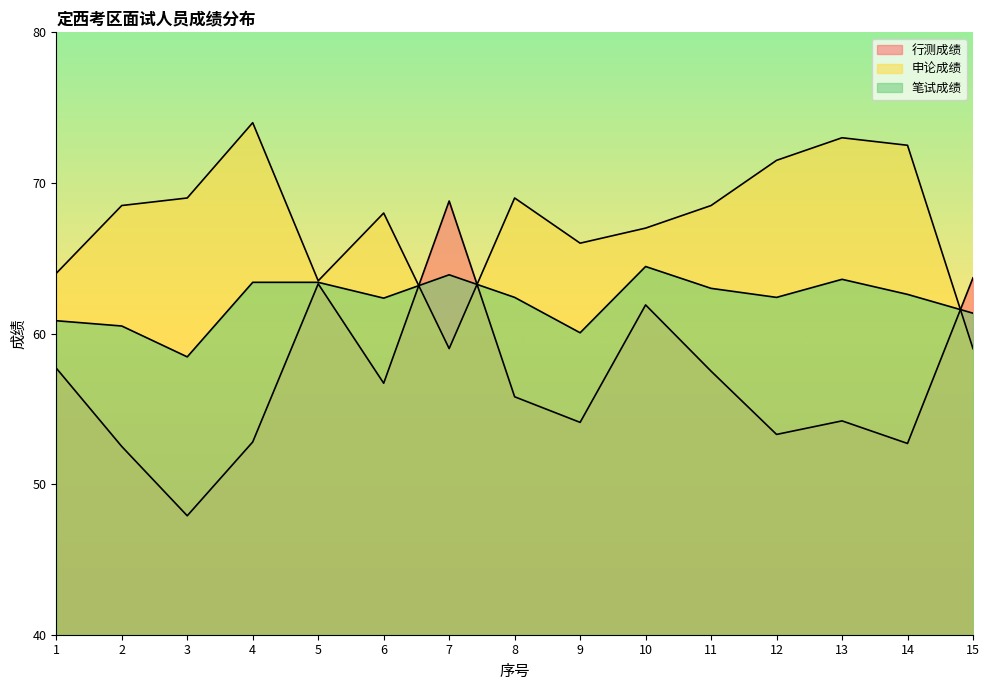

Is it true that 申论成绩 equals 95.3 at 9?

False